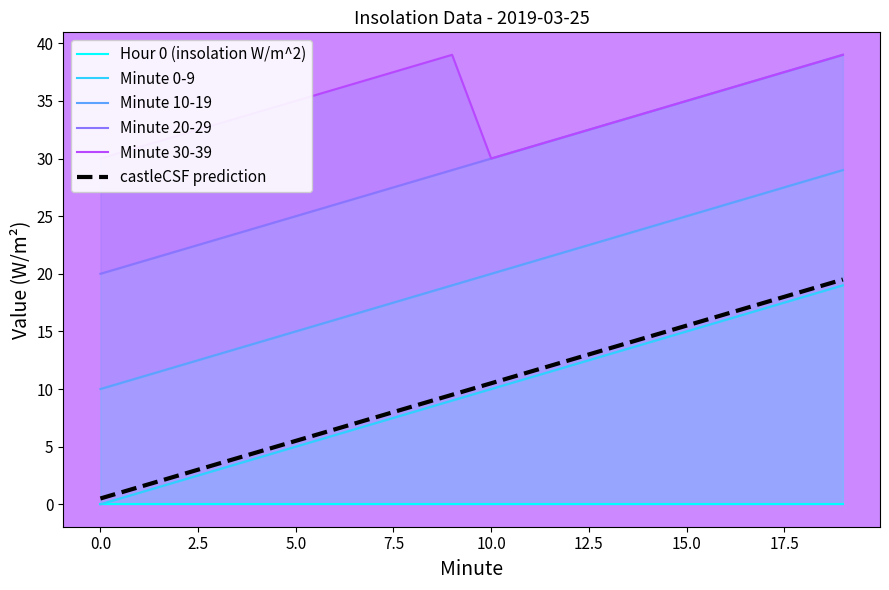

What is the average value of the Minute 0-9 series?

9.5